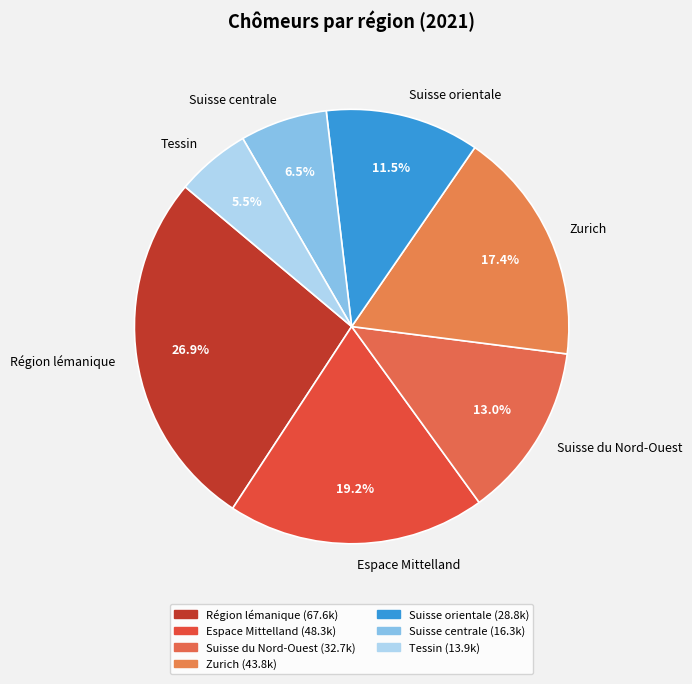

Which category has the biggest portion of the pie?

Région lémanique